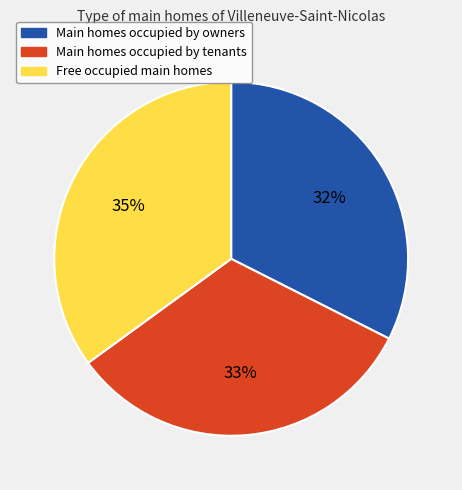

What percentage is the Main homes occupied by owners slice, to the nearest percent?

32%